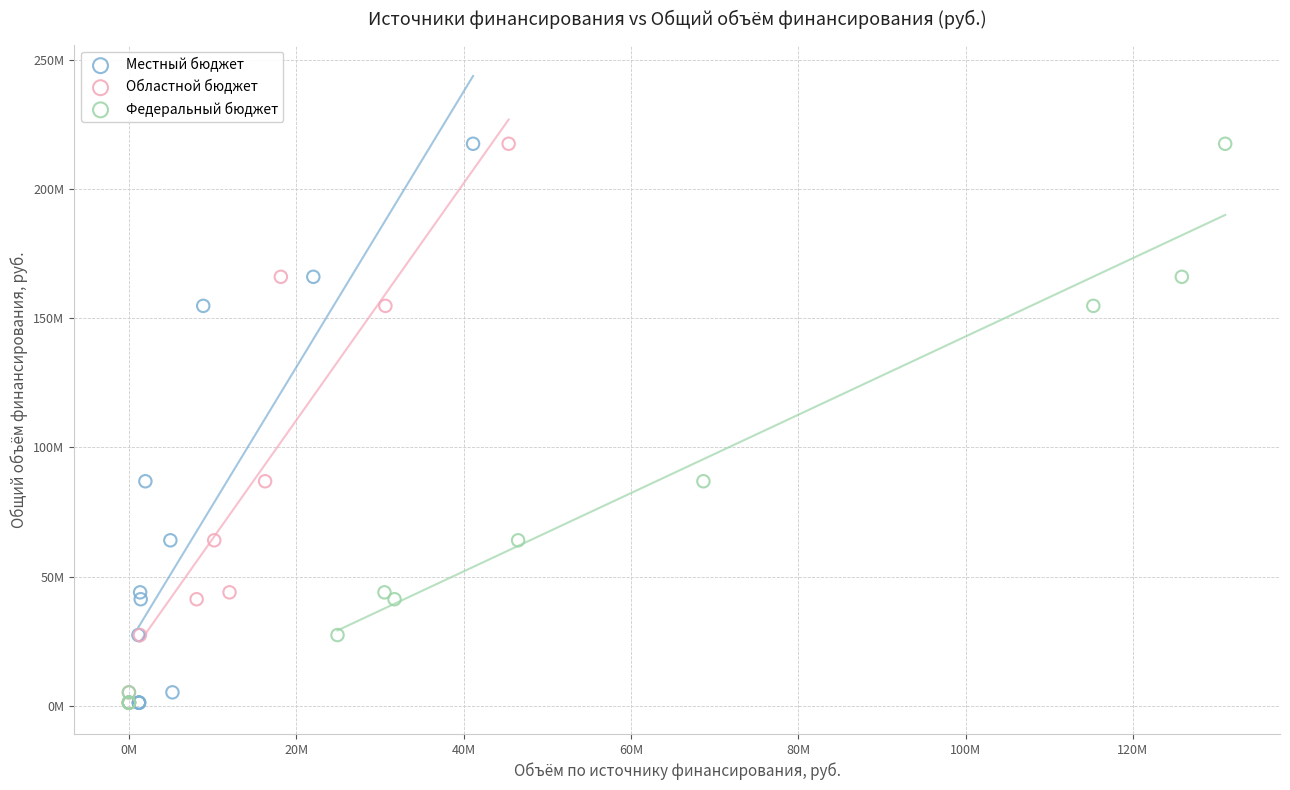

What are all the series names shown in the legend?

Местный бюджет, Областной бюджет, Федеральный бюджет